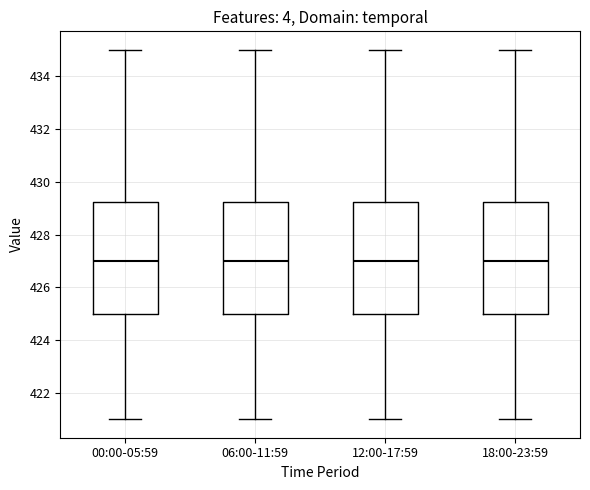

Where does the upper whisker of the box for 00:00-05:59 end on the y-axis? The values are not printed on the chart, so give them approximately, as read against the axis.

435.0